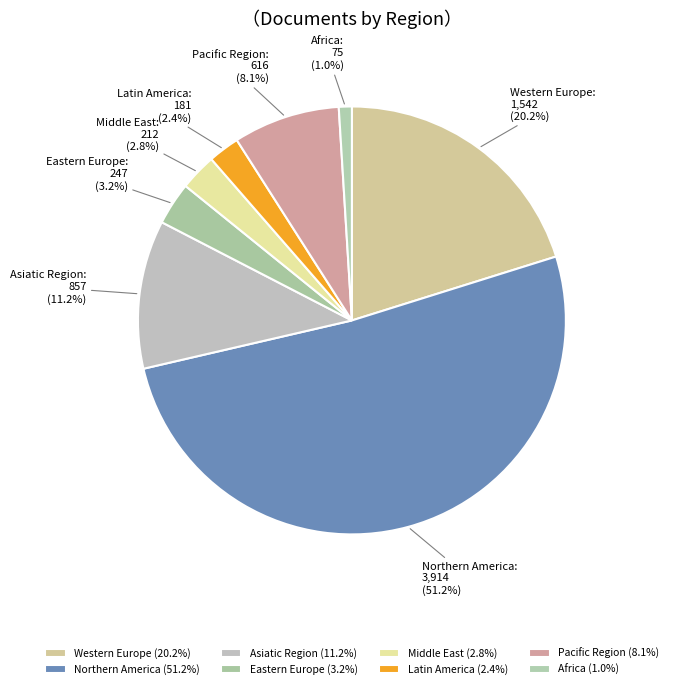

To the nearest percent, what portion does Western Europe represent?

20%